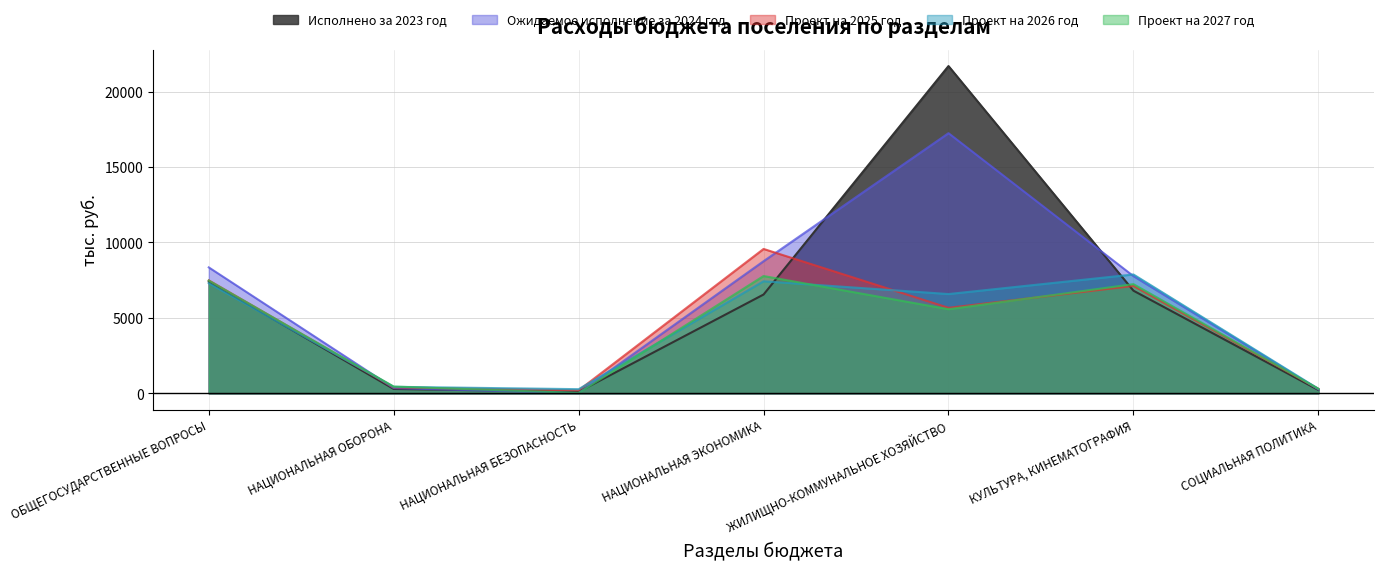

Between НАЦИОНАЛЬНАЯ ЭКОНОМИКА and КУЛЬТУРА, КИНЕМАТОГРАФИЯ, which series saw the biggest shift?

Проект на 2025 год